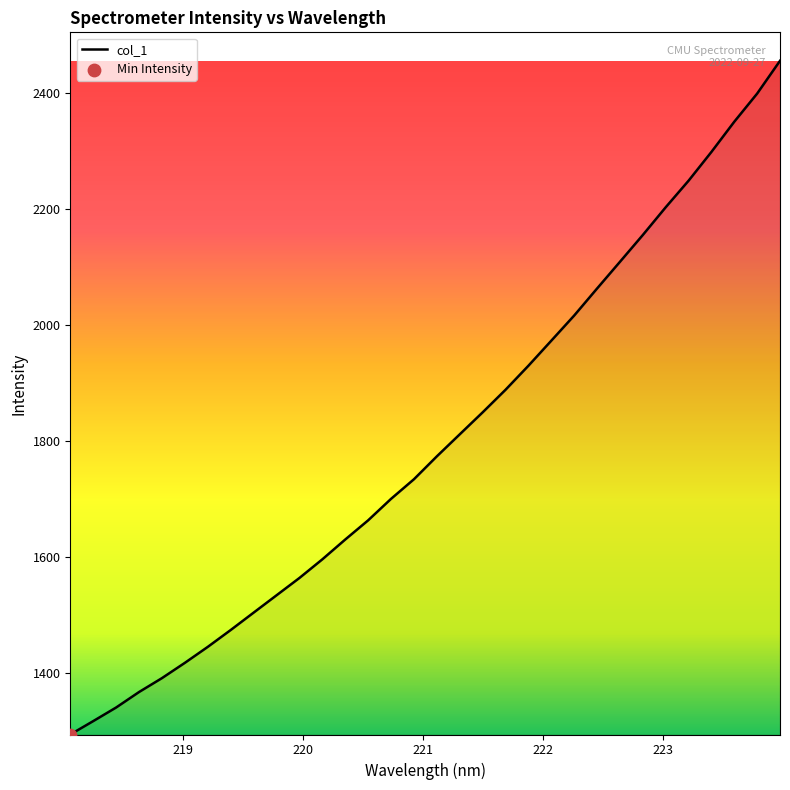

What is the smallest value displayed?

1293.3